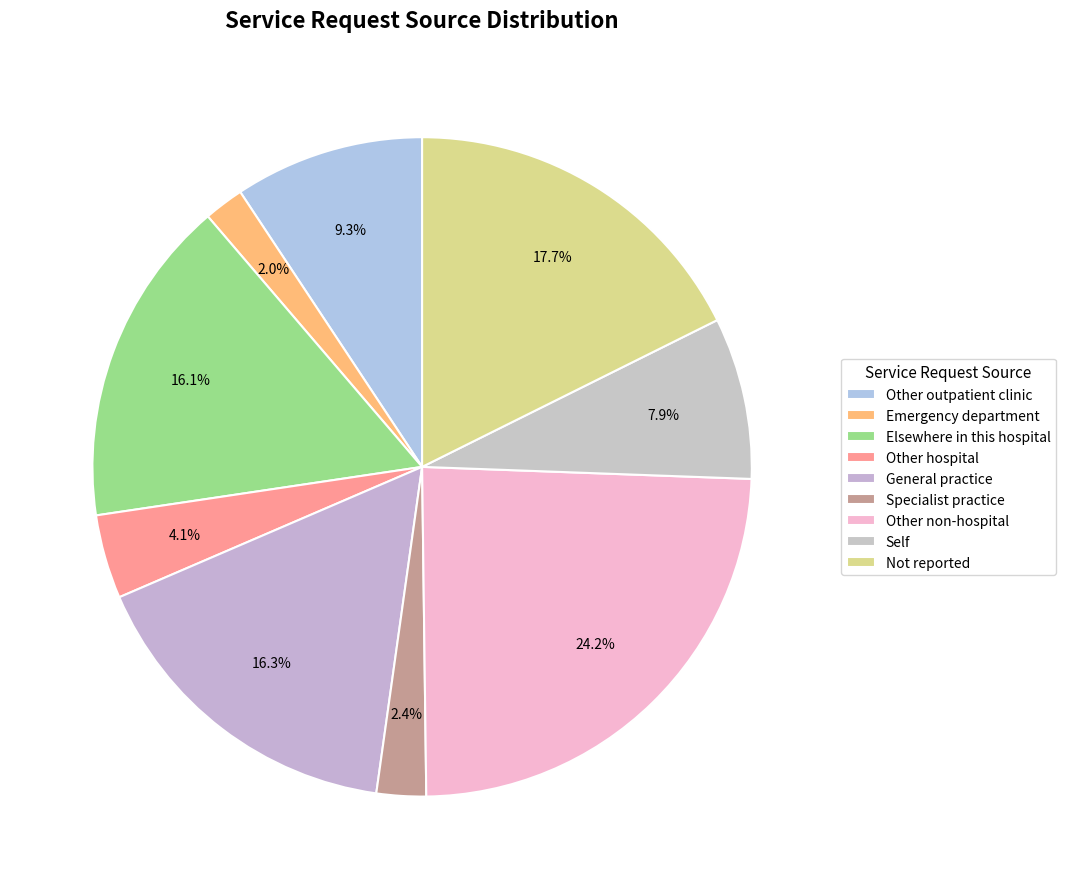

How many segments does this pie chart have?

9